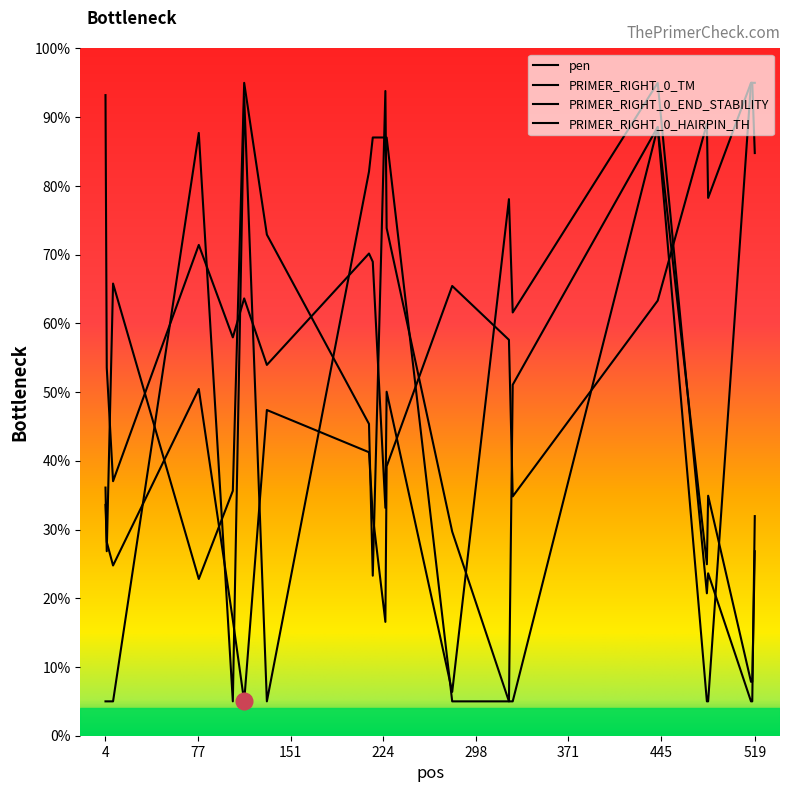

Is this an area chart (filled region under the line)?

No